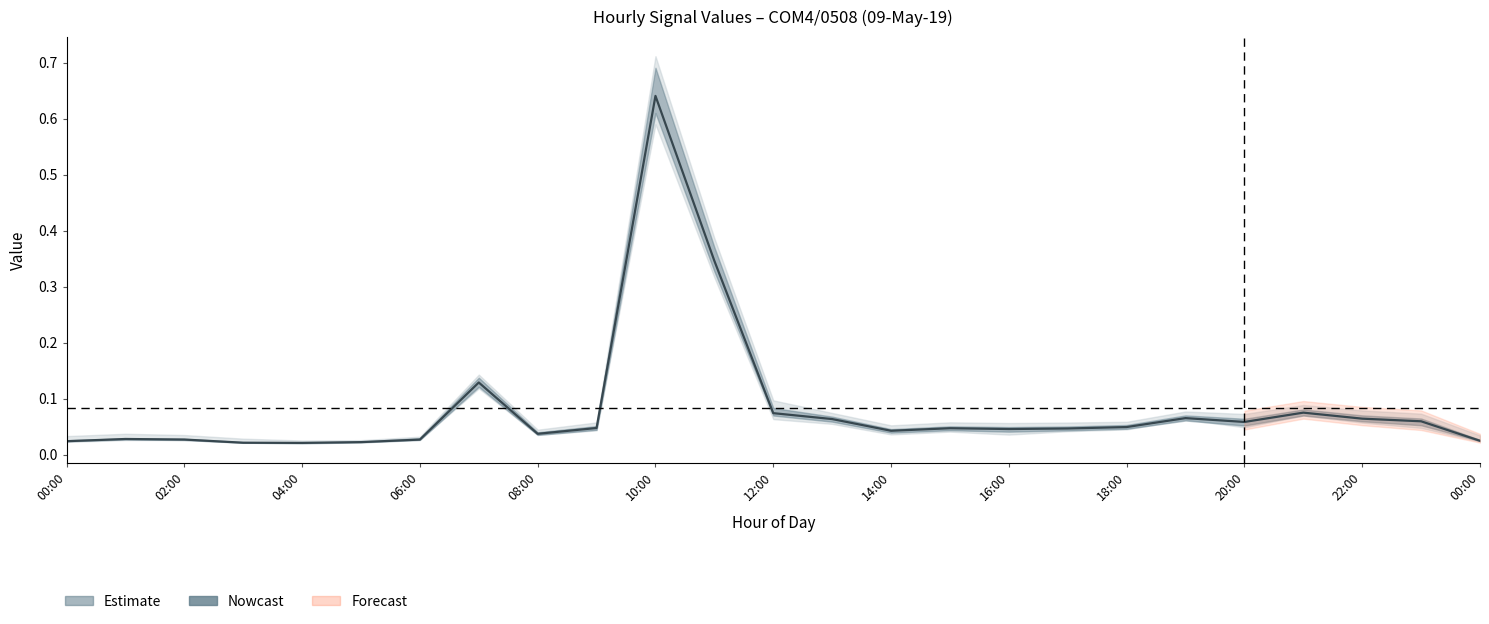

What is the sum of the values at 16:00 and 17?

0.1